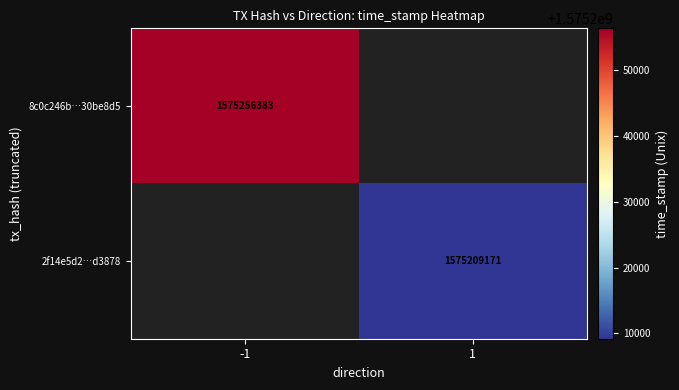

How many categories are shown in the chart?

2